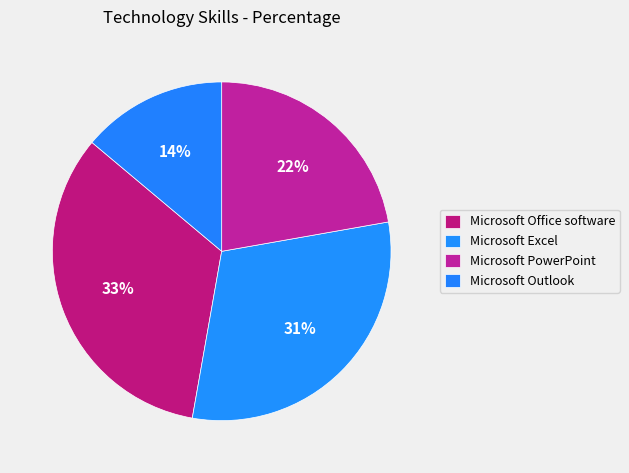

What is the largest slice in the pie chart?

Microsoft Office software